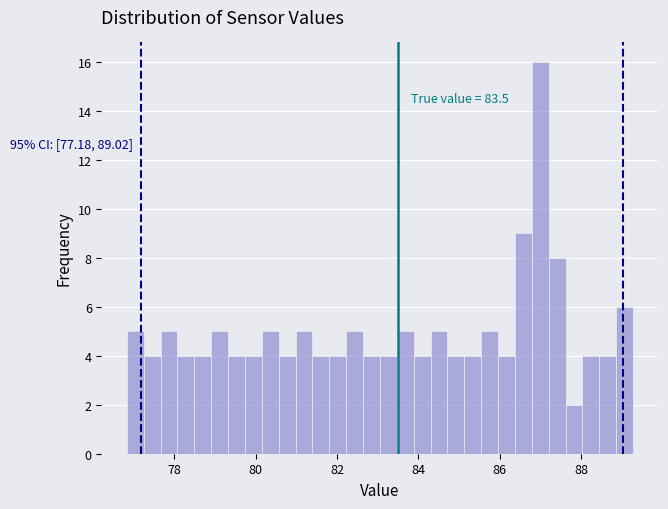

Read against the x-axis, roughly where is the centre of the tallest bar?

87.0